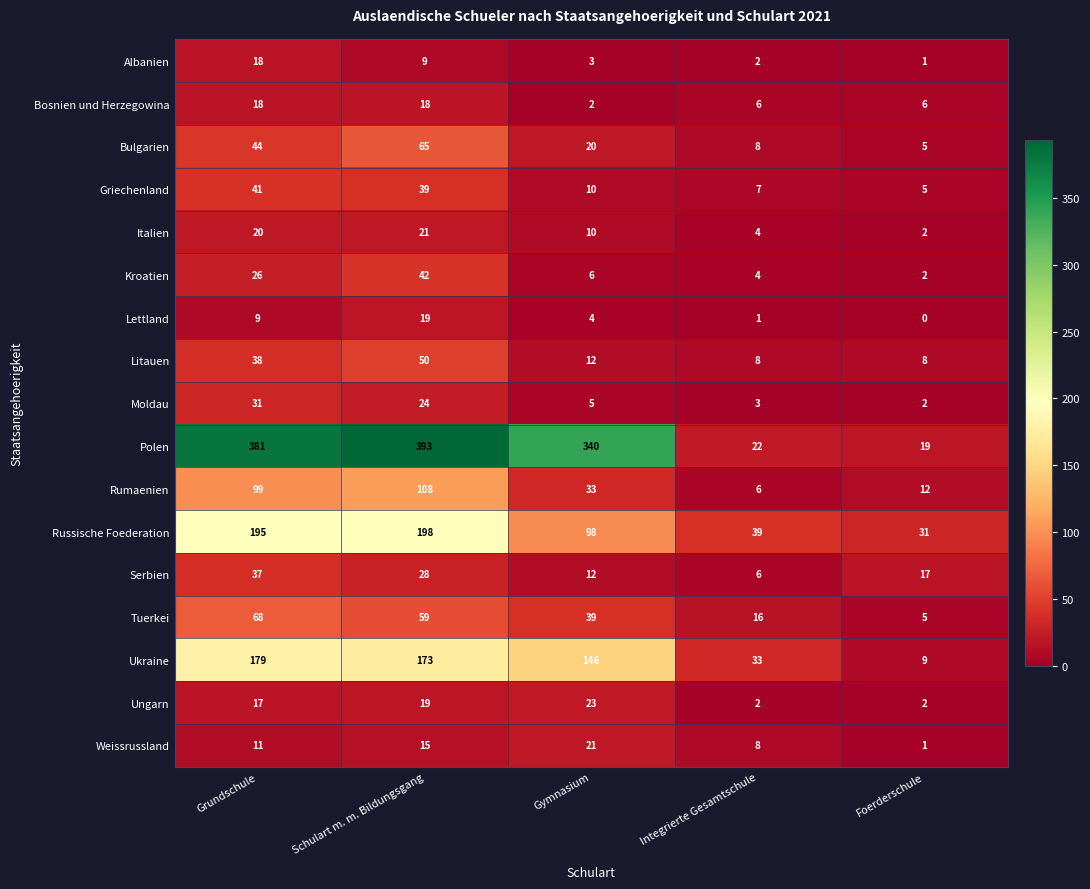

What is the spread (max minus min) of values at Integrierte Gesamtschule?

38